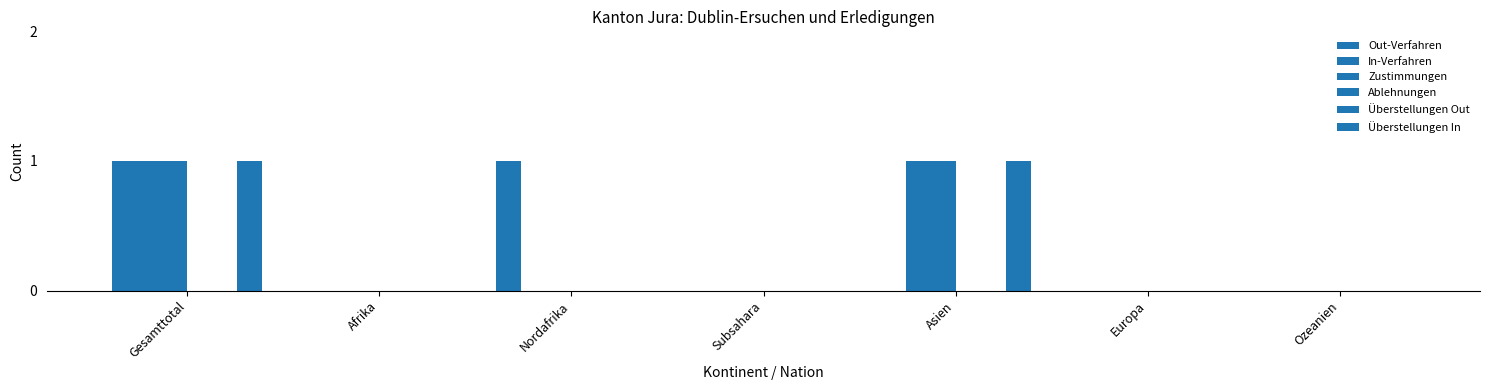

What are all the series names shown in the legend?

Out-Verfahren, In-Verfahren, Zustimmungen, Ablehnungen, Überstellungen Out, Überstellungen In